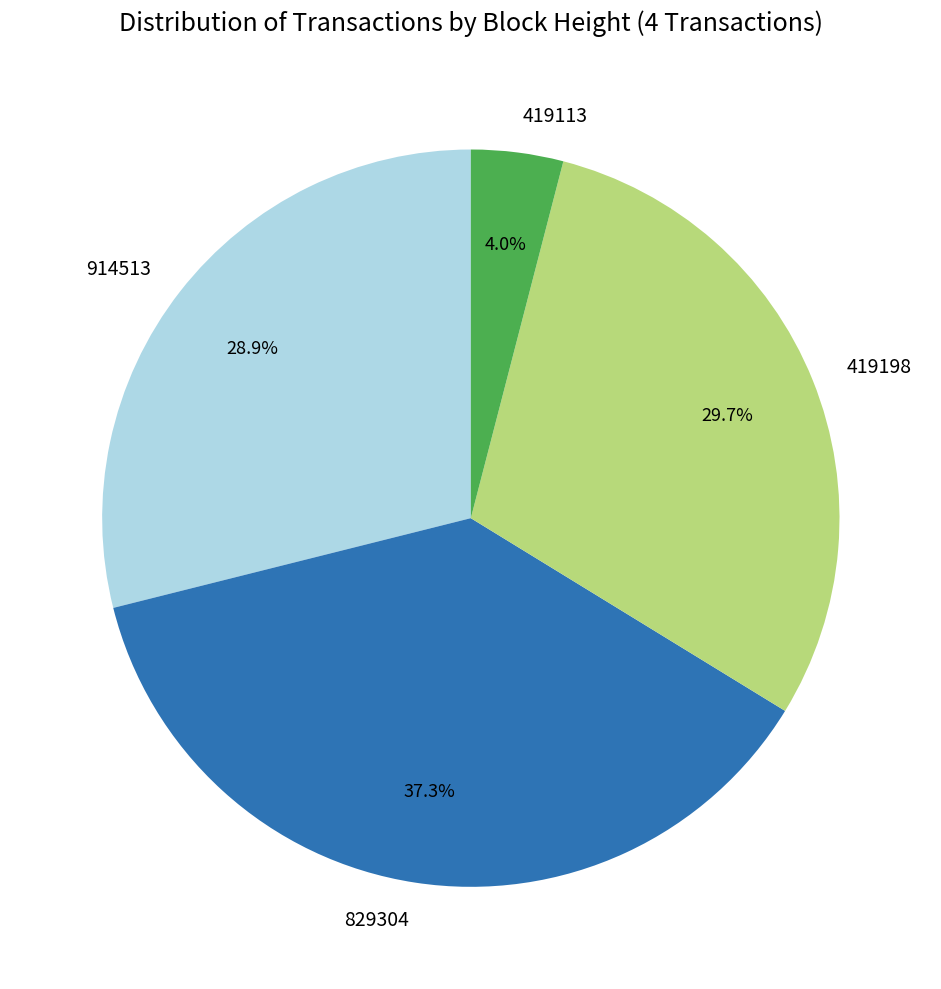

Which slice is the largest?

829304